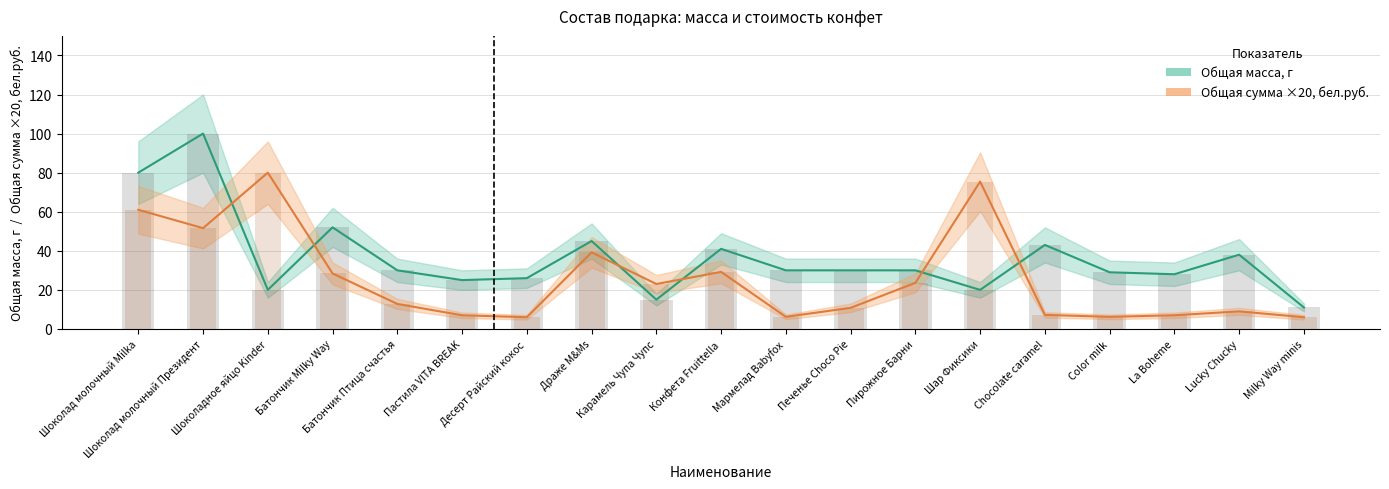

Reading left to right, extract all data points from this chart.

Общая масса, г: Шоколад молочный Milka=80.0	Шоколад молочный Президент=100.0	Шоколадное яйцо Kinder=20.0	Батончик Milky Way=52.0	Батончик Птица счастья=30.0	Пастила VITA BREAK=25.0	Десерт Райский кокос=26.0	Драже M&Ms=45.0	Карамель Чупа Чупс=15.0	Конфета Fruittella=41.0	Мармелад Babyfox=30.0	Печенье Choco Pie=30.0	Пирожное Барни=30.0	Шар Фиксики=20.0	Chocolate caramel=43.0	Color milk=29.0	La Boheme=28.0	Lucky Chucky=38.0	Milky Way minis=11.0
Общая сумма ×20, бел.руб.: Шоколад молочный Milka=61.0	Шоколад молочный Президент=51.6	Шоколадное яйцо Kinder=80.0	Батончик Milky Way=28.4	Батончик Птица счастья=12.8	Пастила VITA BREAK=7.0	Десерт Райский кокос=6.0	Драже M&Ms=39.2	Карамель Чупа Чупс=23.0	Конфета Fruittella=29.2	Мармелад Babyfox=6.2	Печенье Choco Pie=10.8	Пирожное Барни=23.6	Шар Фиксики=75.4	Chocolate caramel=7.2	Color milk=6.2	La Boheme=7.0	Lucky Chucky=9.0	Milky Way minis=6.0